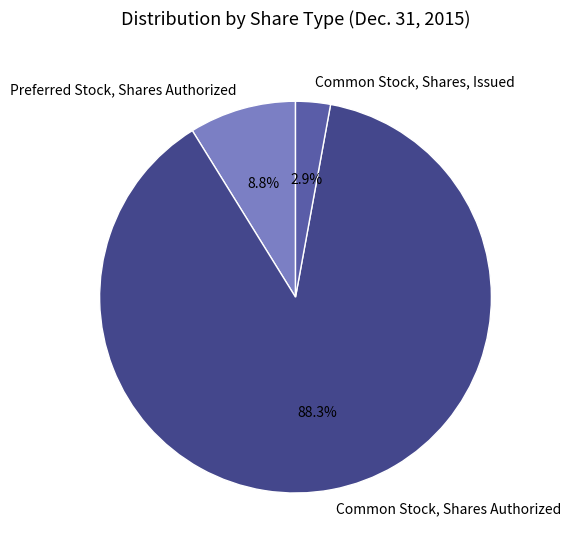

What percentage is the Preferred Stock, Shares Authorized slice, to the nearest percent?

9%